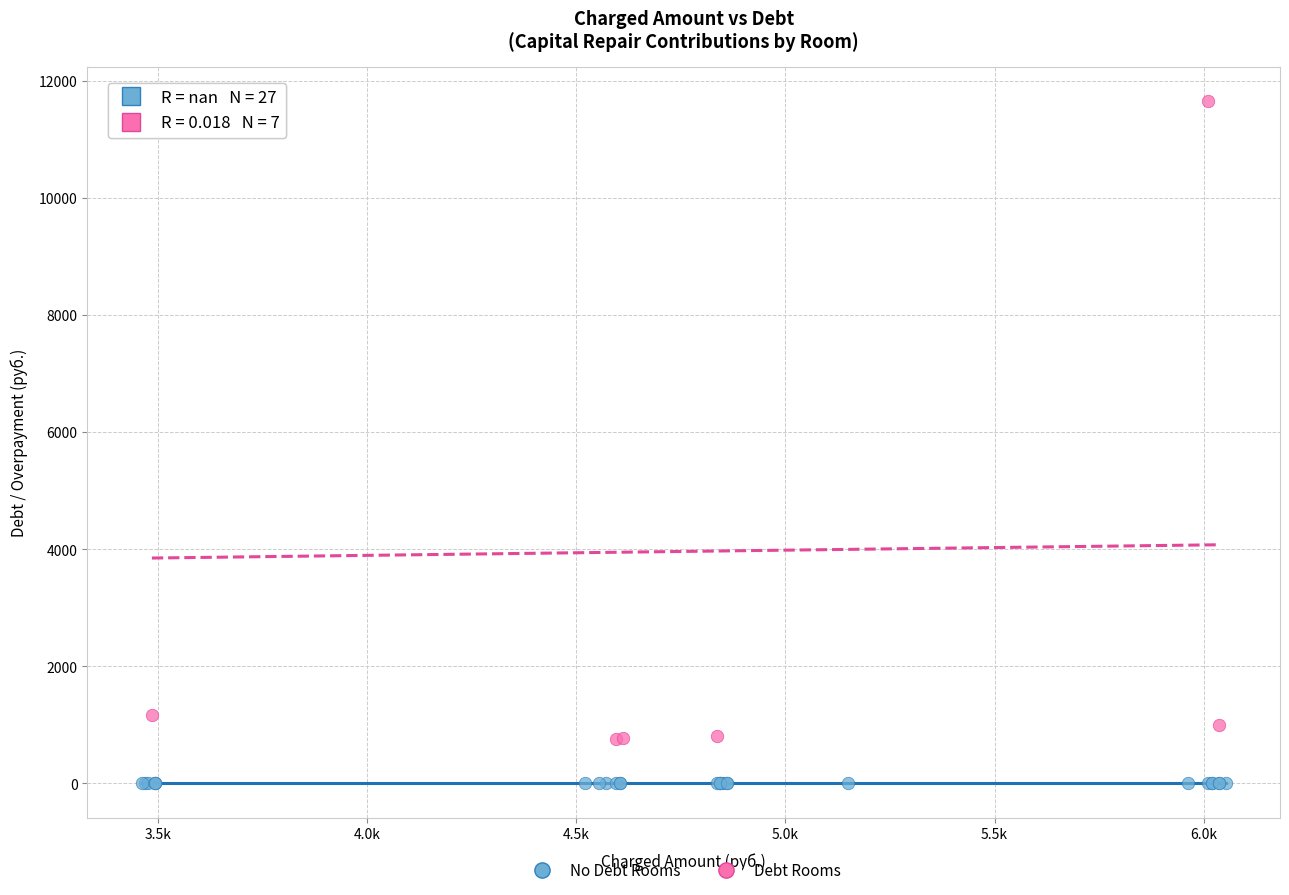

Which series reaches the minimum Y coordinate?

No Debt Rooms